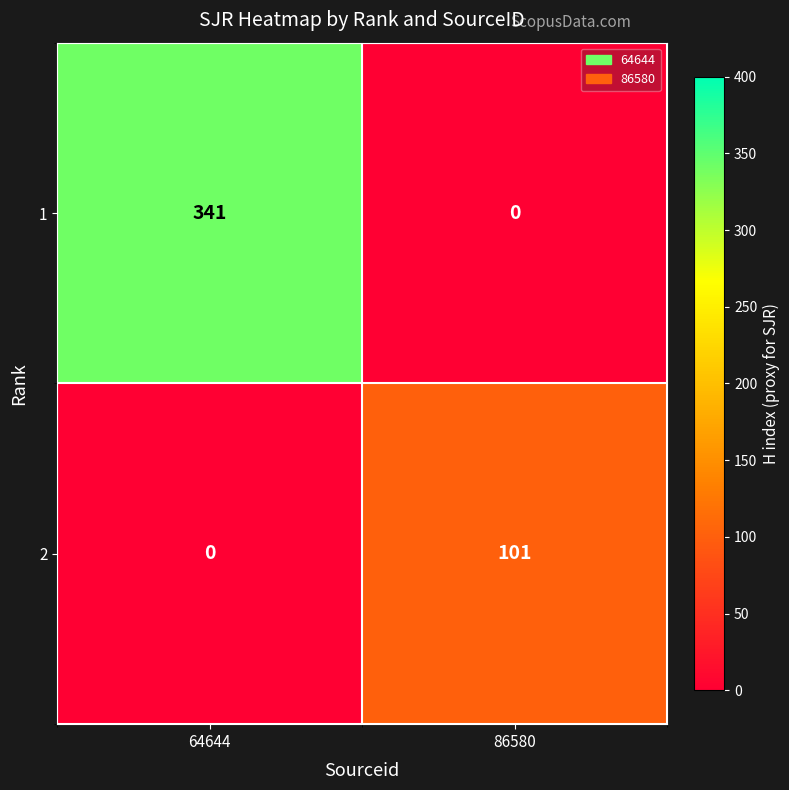

Reading left to right, what are all the values shown in this chart?

1: 64644=341	86580=0
2: 64644=0	86580=101